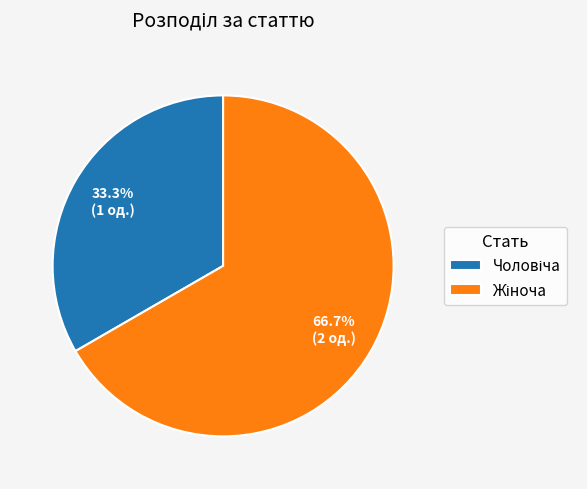

Rank the categories by value from lowest to highest.

Чоловіча, Жіноча